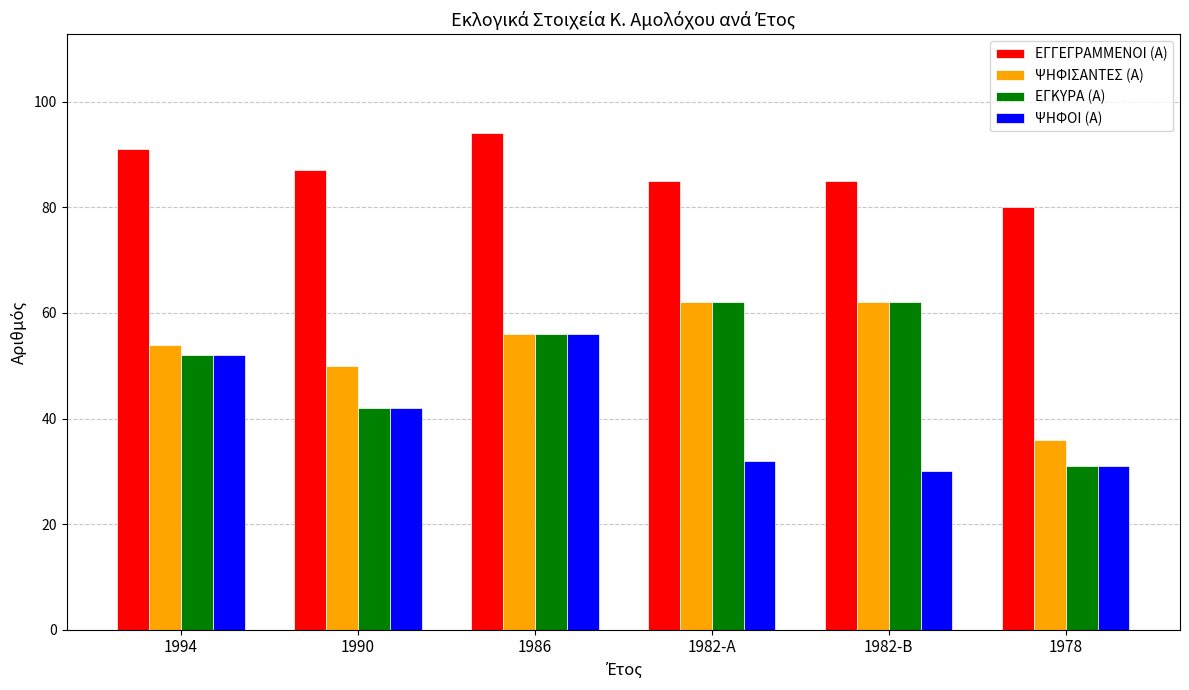

What is the total value across all series at 1982-Α?

241